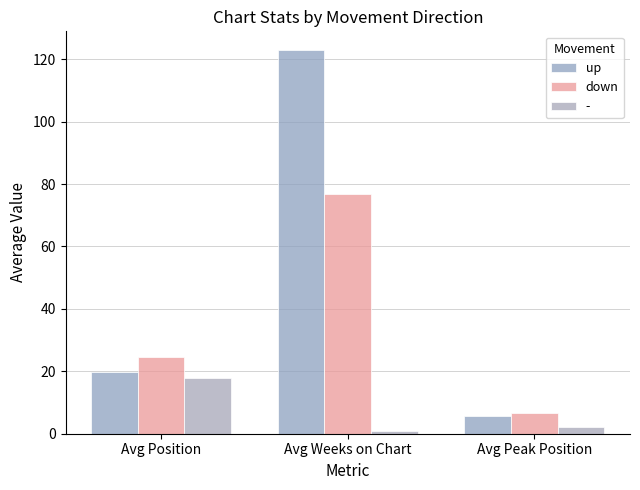

What is the value of the up bar at the 1st from the left?

19.8